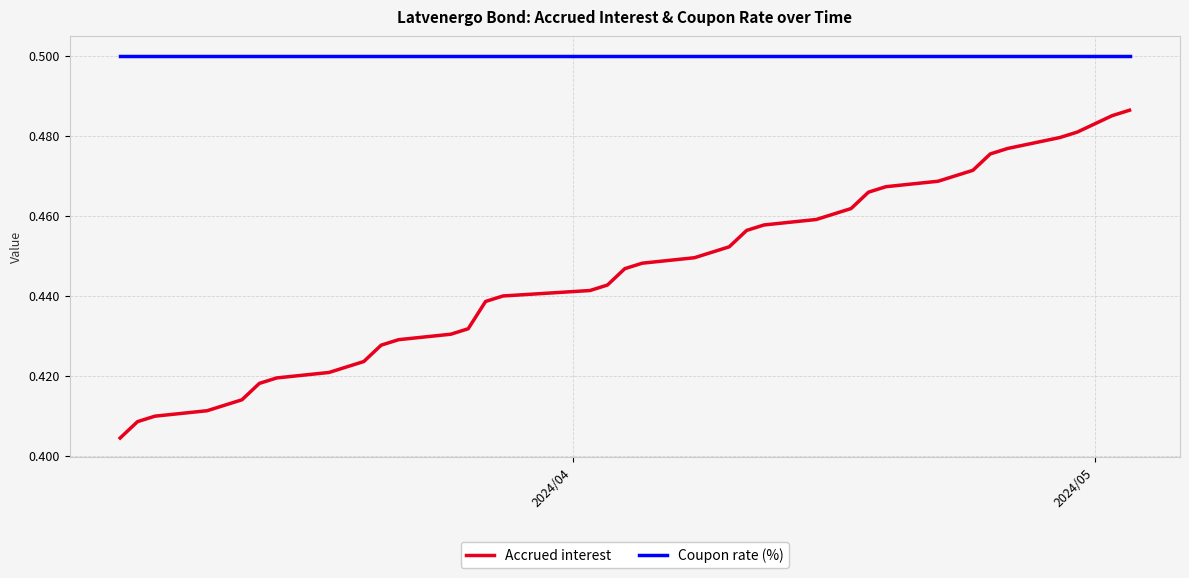

Which series has the widest spread of values?

Accrued interest